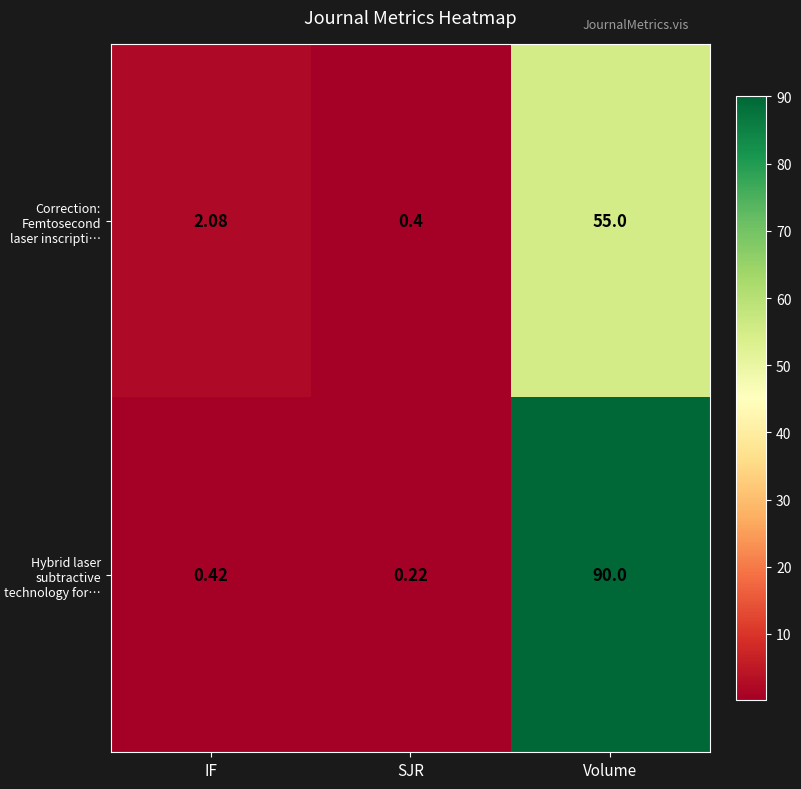

Which series changed the most between SJR and Volume?

Hybrid laser subtractive technology for…